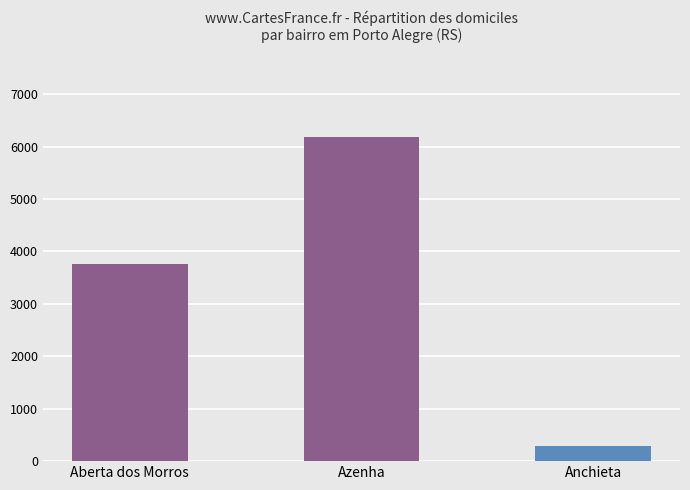

Reading left to right, transcribe all the data shown in this chart.

Aberta dos Morros=3763	Azenha=6177	Anchieta=288